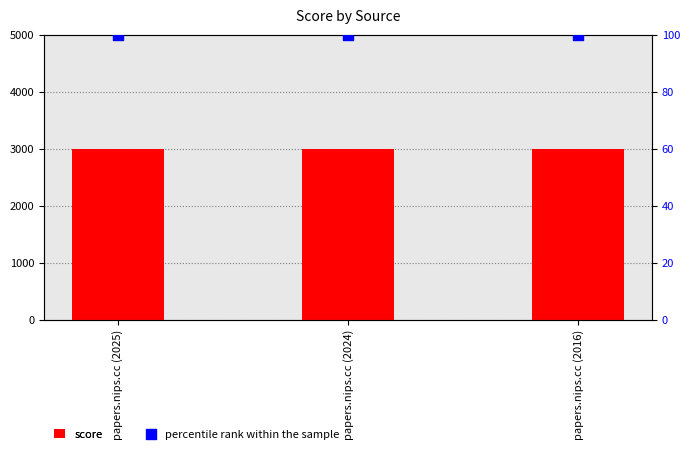

What are all the series names shown in the legend?

score, percentile rank within the sample